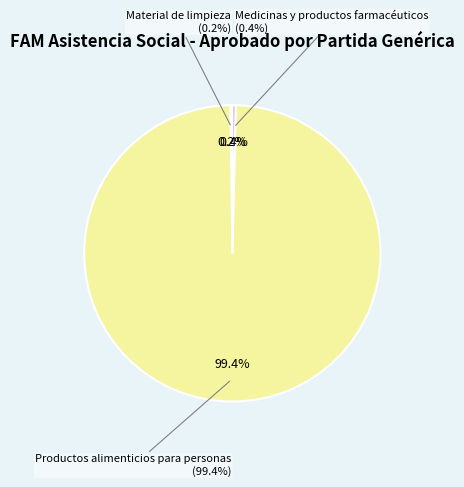

How many slices are in this pie chart?

3